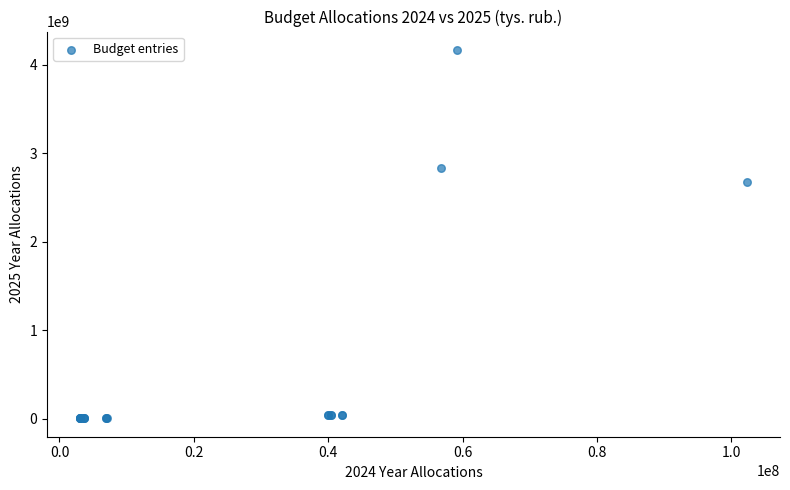

What Y value in the scatter plot is closest to 2084213775?

2672429303.3